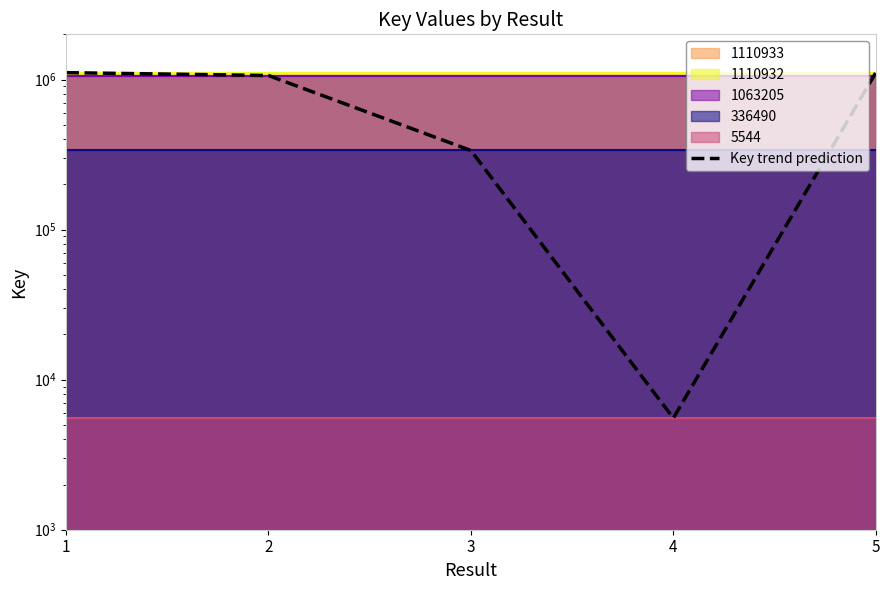

What is the change in value from 2 to 4?

-1057661